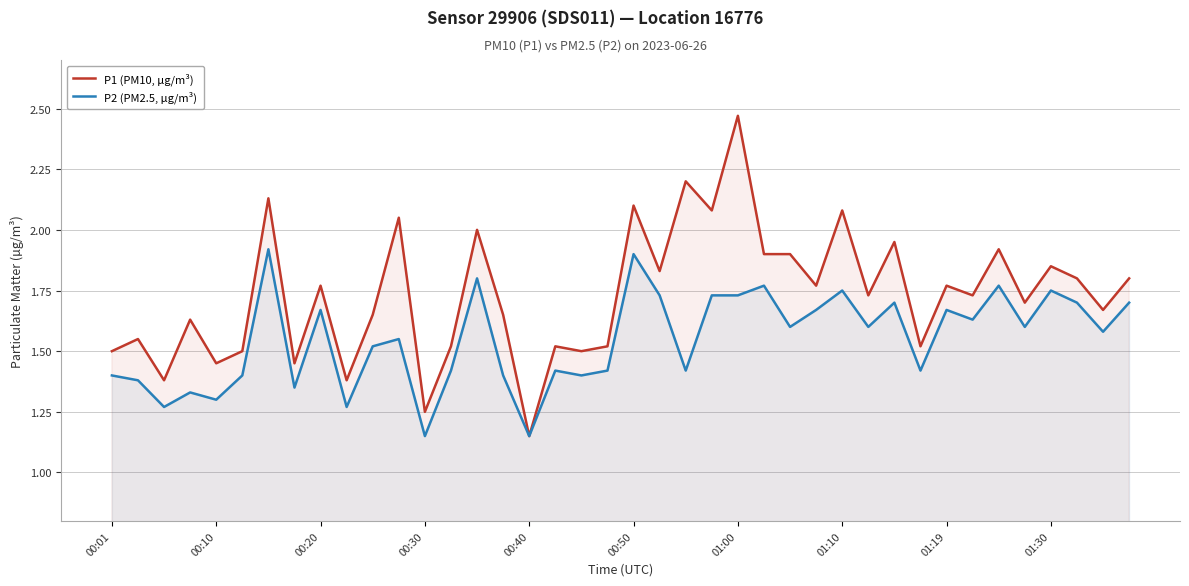

What are all the series names shown in the legend?

P1 (PM10, µg/m³), P2 (PM2.5, µg/m³)